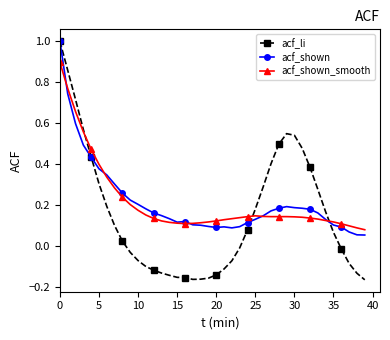

Count the number of data series in this chart.

3